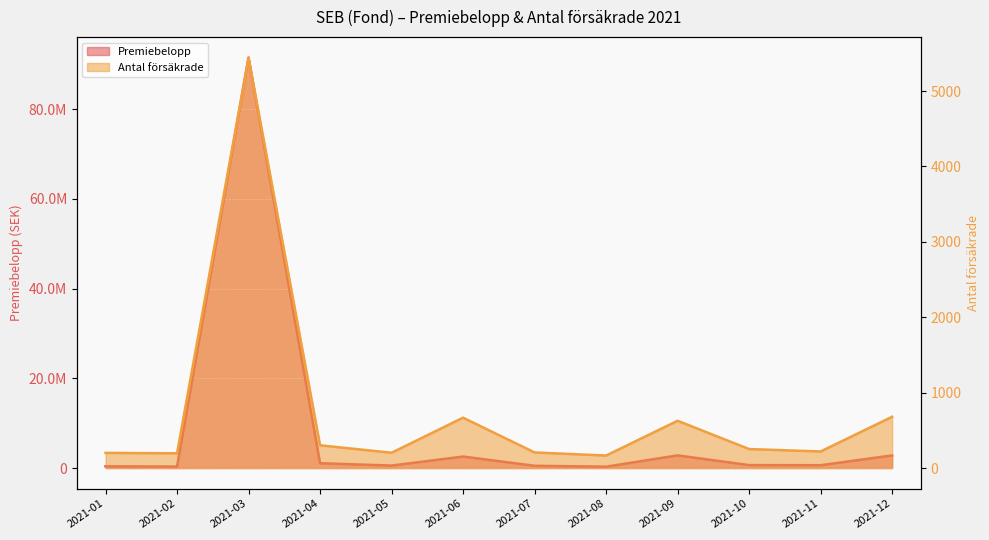

What is the difference between the highest and lowest values at 2021-01?

387762